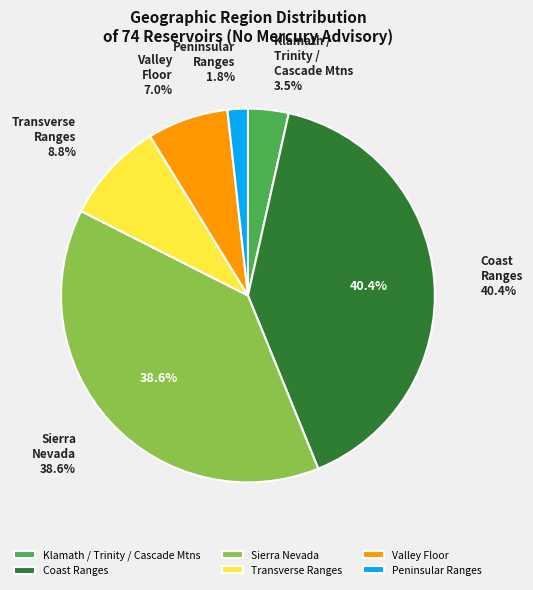

Is it true that Peninsular Ranges is 12% of the pie?

False